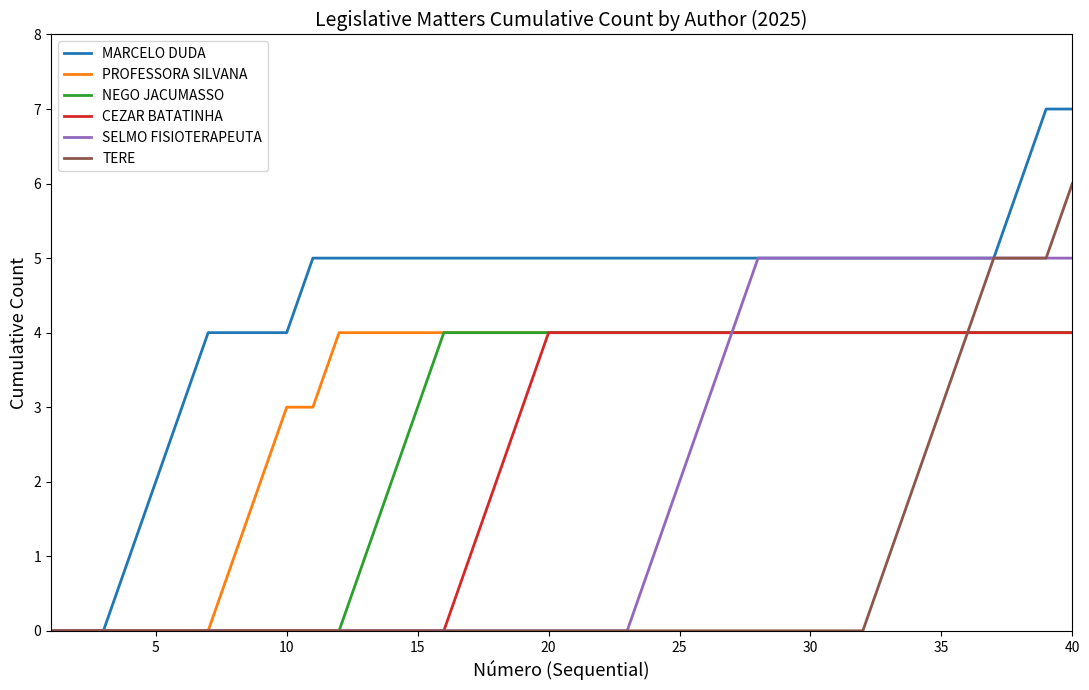

Which series has the largest total across all categories?

MARCELO DUDA